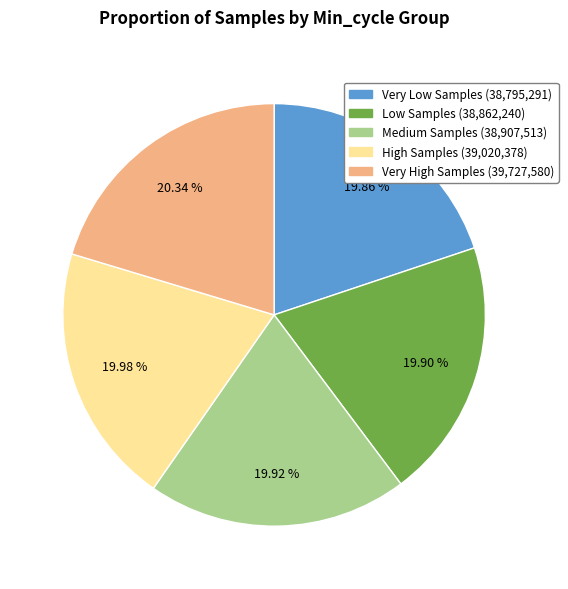

Does any single category account for the majority?

No